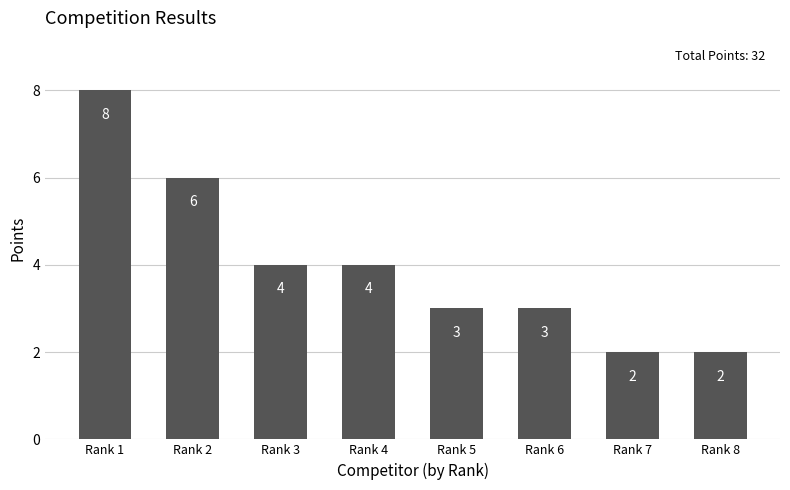

What is the ratio of the value at Rank 6 to the value at Rank 1?

0.4